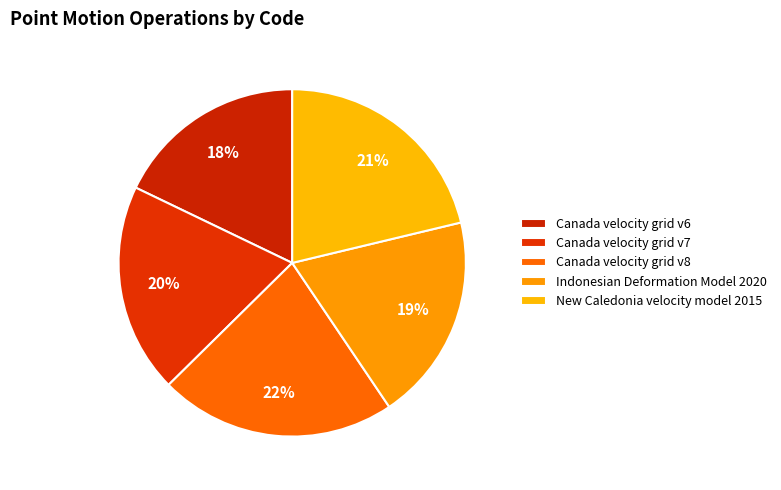

How many slices are in this pie chart?

5